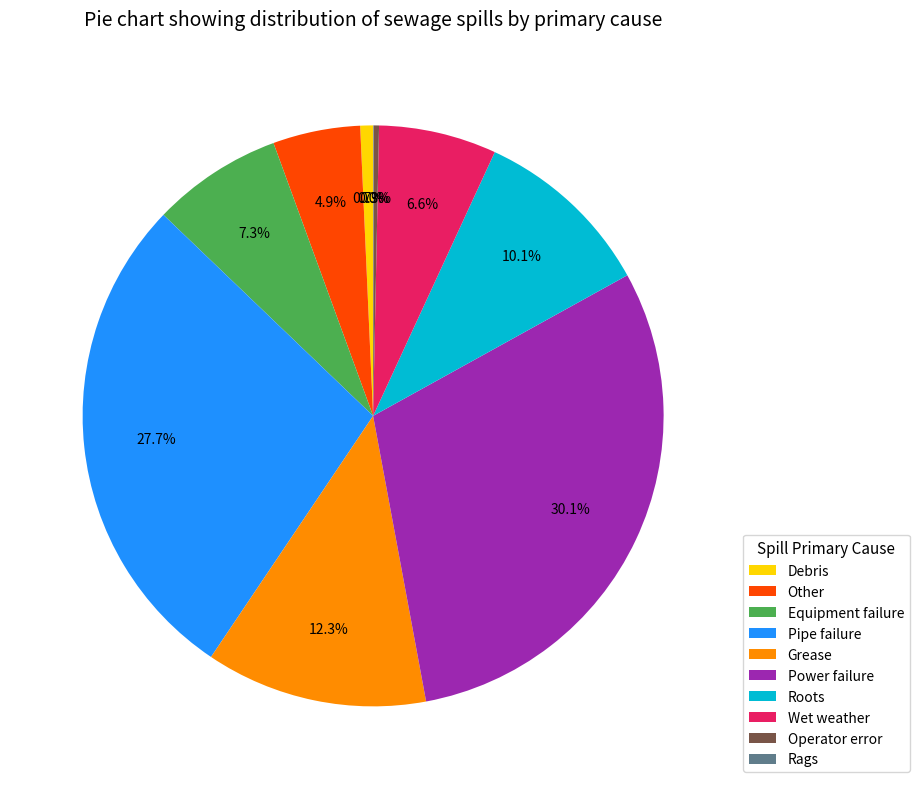

Combined, what portion of the pie is Pipe failure and Equipment failure?

35.0%